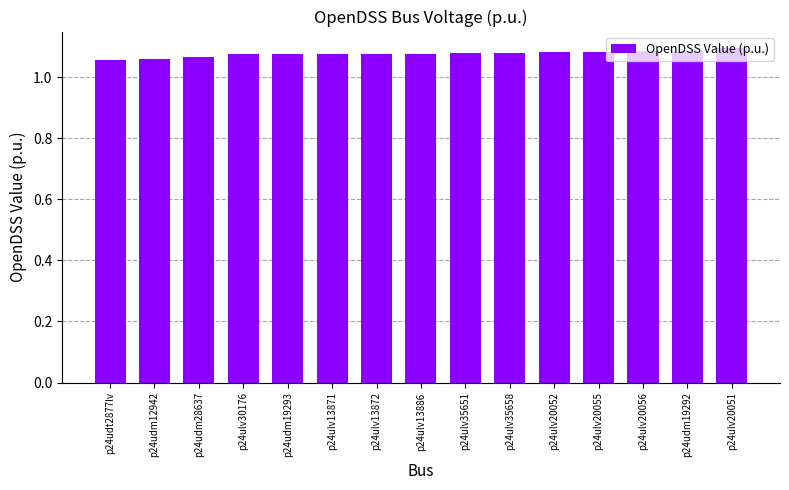

What is the label of the 2nd bar from the right?

p24udm19292